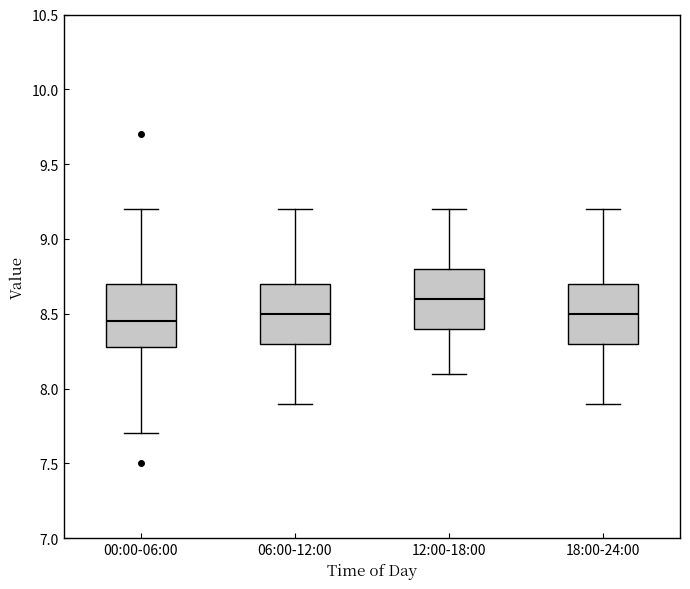

Where is the lower edge of the box for 18:00-24:00 on the y-axis? The values are not printed on the chart, so give them approximately, as read against the axis.

8.30